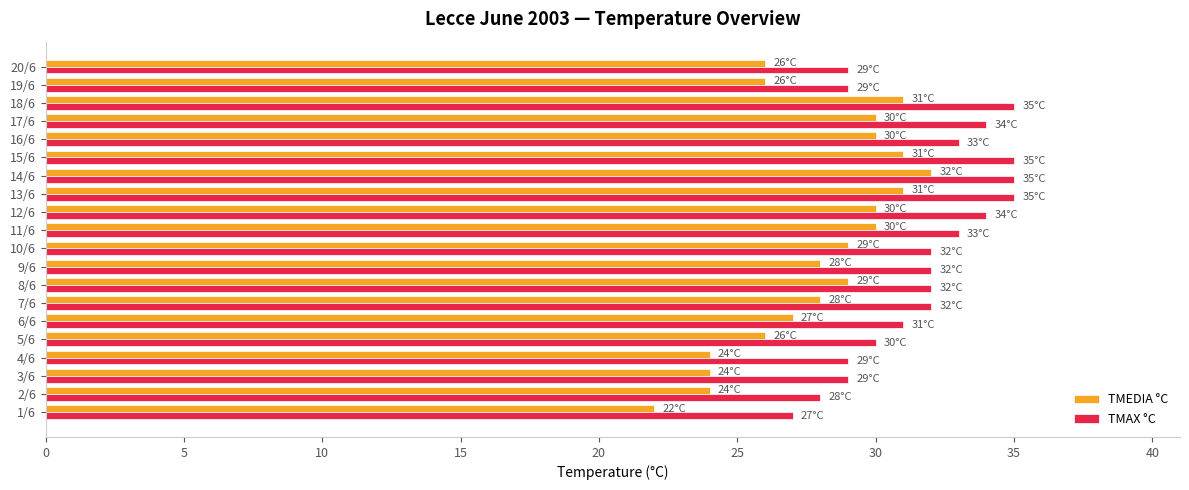

What is the difference between the maximum and minimum values in the TMEDIA °C series?

10